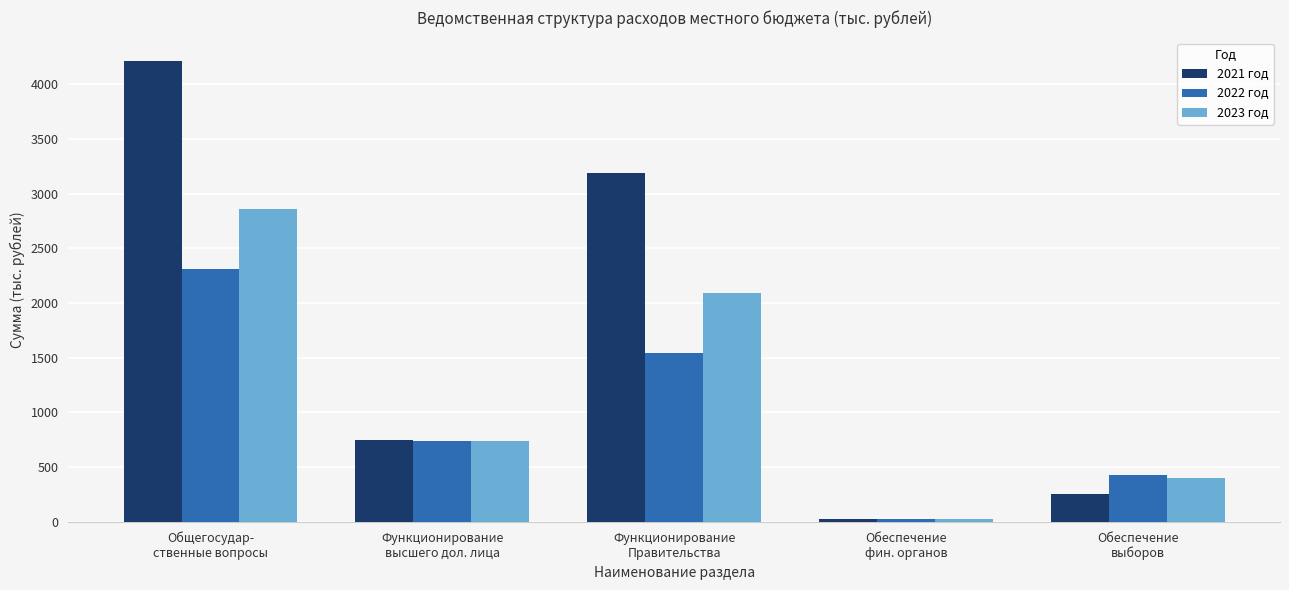

Is it true that 2021 год equals 747.4 at Функционирование
высшего дол. лица?

True